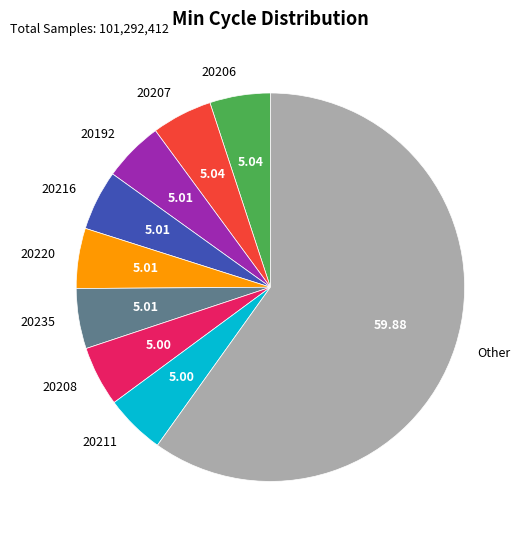

What is the largest slice in the pie chart?

Other